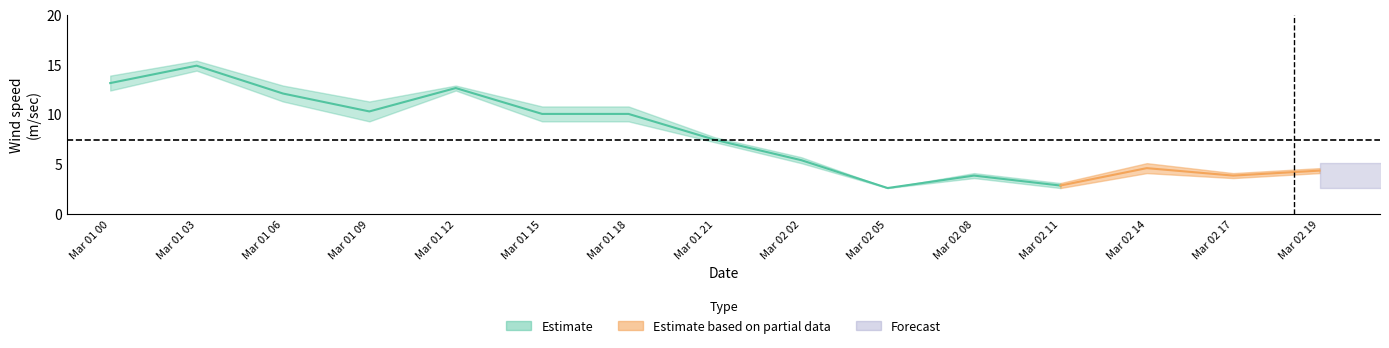

Reading left to right, transcribe all the data shown in this chart.

wind_speed: wind_speed=12.4	wind_gust=14.4	2=11.3	3=9.3	4=12.4	5=9.3	6=9.3	7=7.2	8=5.1	9=2.6	10=3.6	11=2.6	12=4.1	13=3.6	14=4.1
wind_gust: wind_speed=13.9	wind_gust=15.4	2=12.9	3=11.3	4=12.9	5=10.8	6=10.8	7=7.7	8=5.7	9=2.6	10=4.1	11=3.1	12=5.1	13=4.1	14=4.6